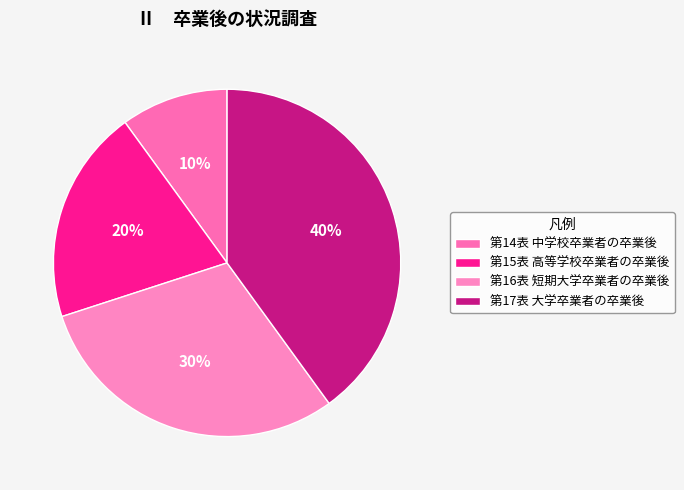

Count the number of slices in the pie.

4